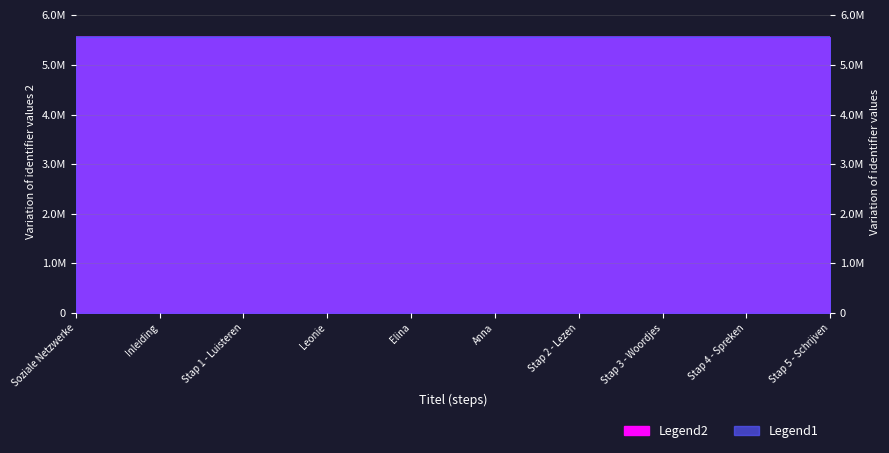

Count the number of data series in this chart.

2